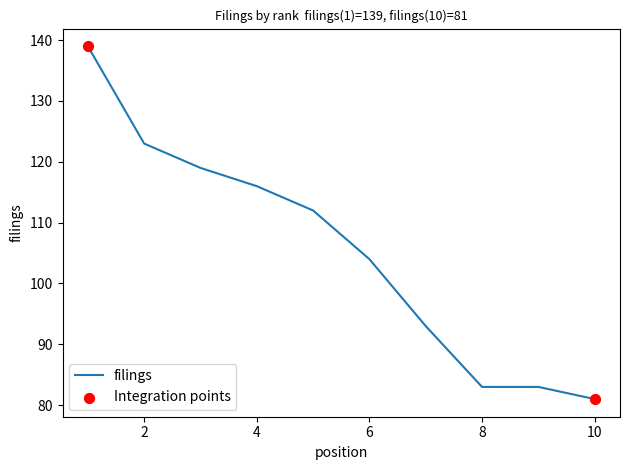

What is the difference between the maximum and minimum values?

58